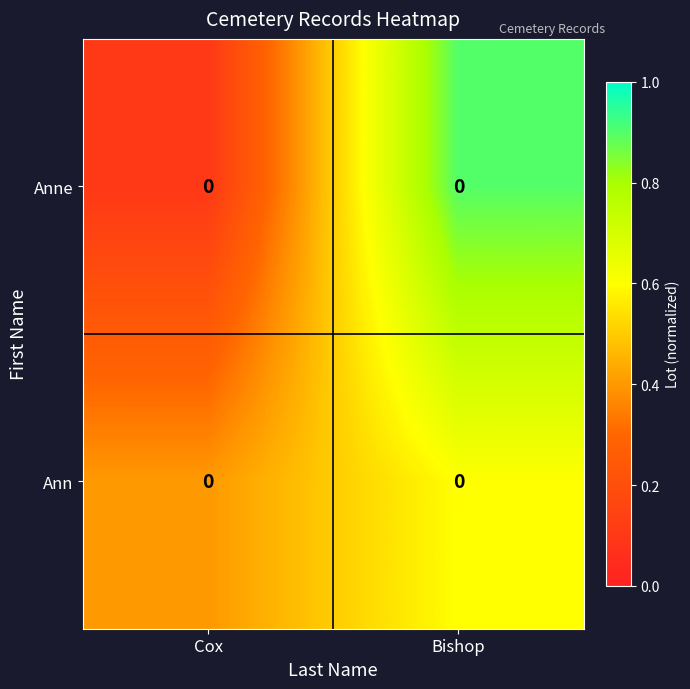

What is the sum of the Anne values at Cox and Bishop?

1.0